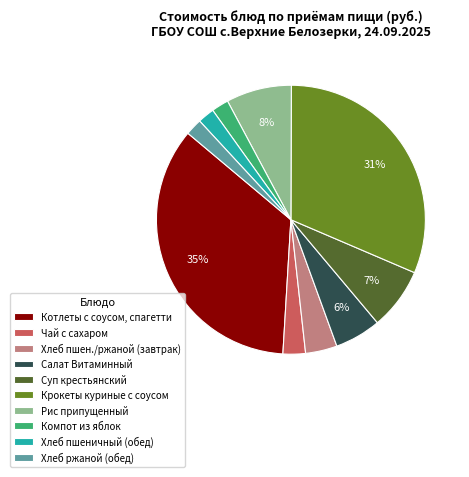

Which has a higher value, Хлеб пшеничный (обед) or Чай с сахаром?

Чай с сахаром